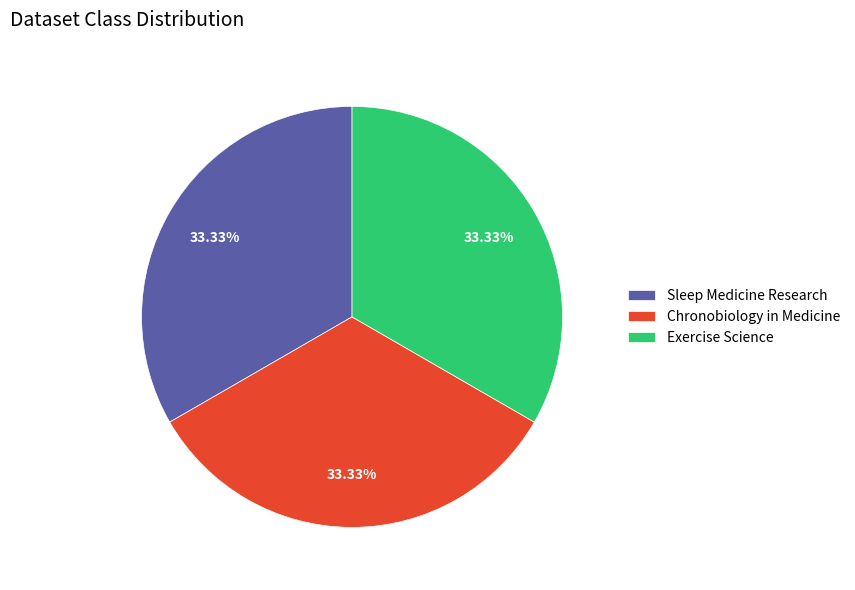

Is it true that Exercise Science is 33% of the pie?

True